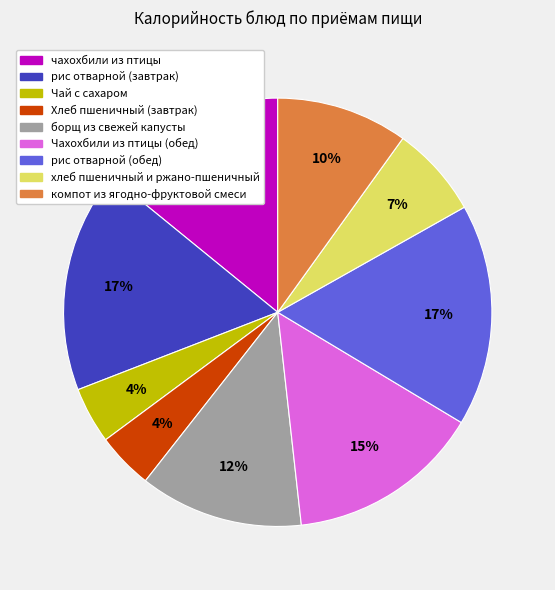

Between рис отварной (завтрак) and компот из ягодно-фруктовой смеси, which is larger?

рис отварной (завтрак)